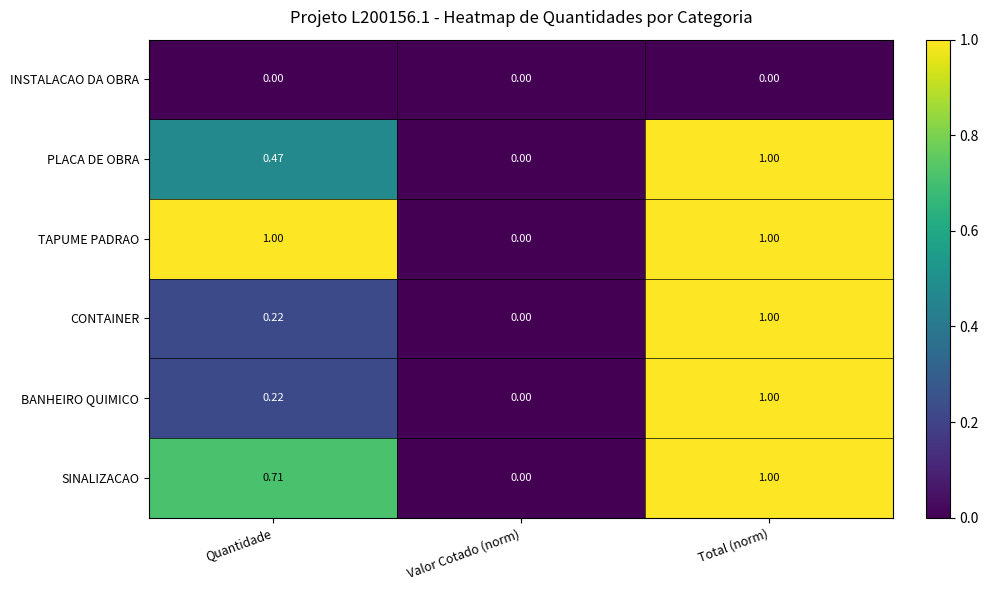

Which series changed the most between Quantidade and Valor Cotado (norm)?

TAPUME PADRAO